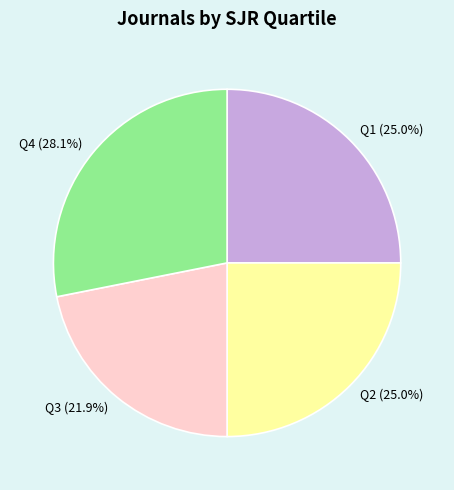

Does any single category account for the majority?

No